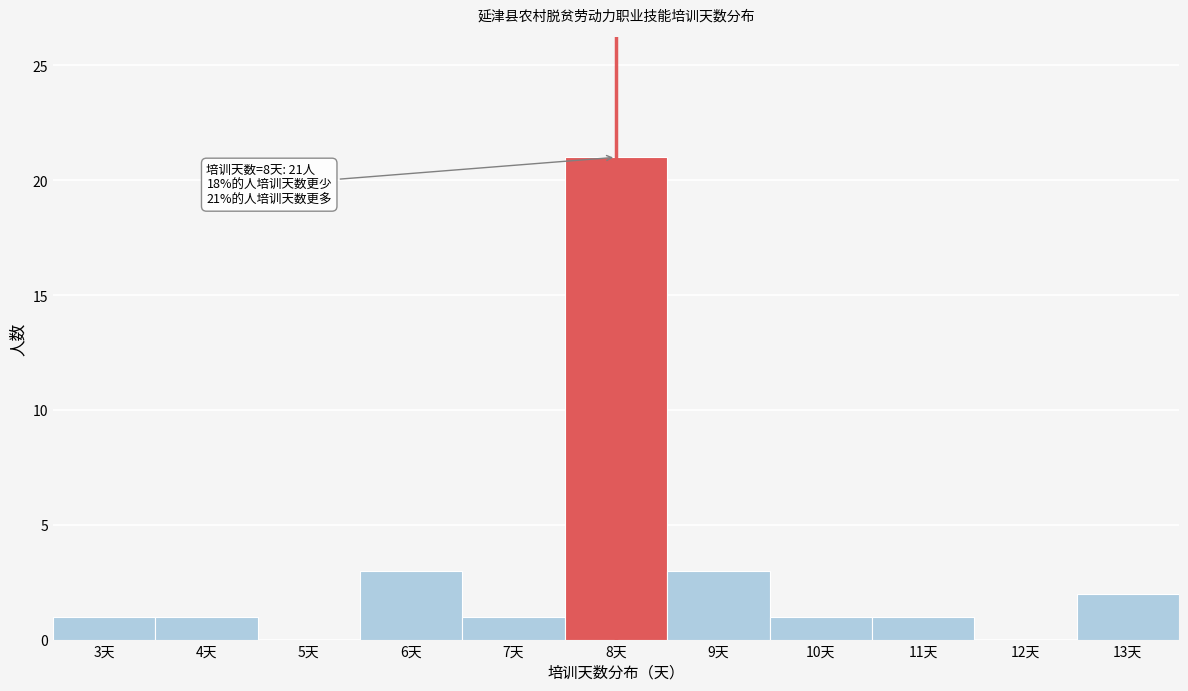

Reading right to left, extract all data points from this chart.

13天=2	12天=0	11天=1	10天=1	9天=3	8天=21	7天=1	6天=3	5天=0	4天=1	3天=1